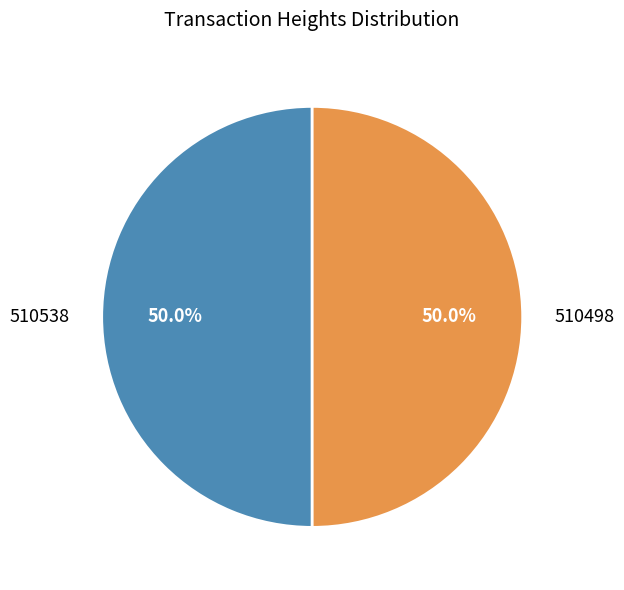

Approximately how many times larger is the value at 510498 compared to 510538?

1.0